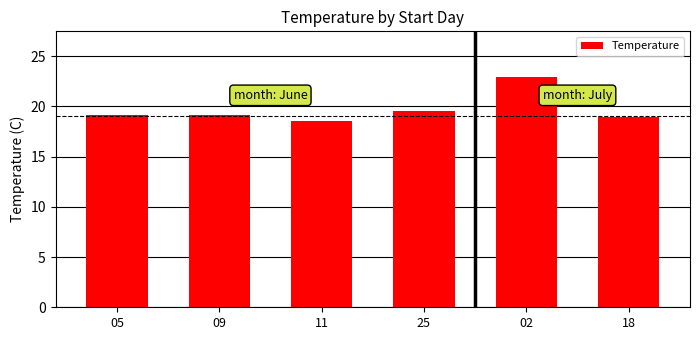

The value at 05 is 19.1. True or false?

True